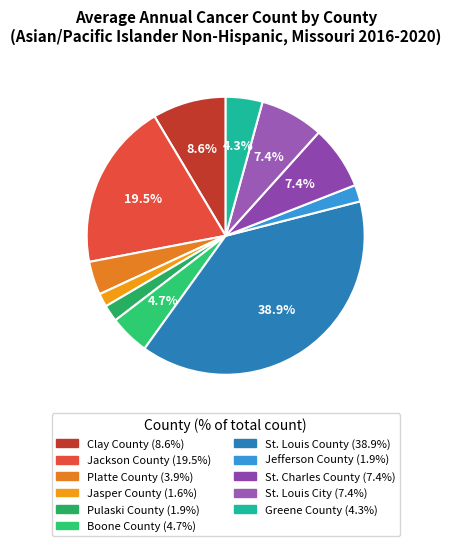

How many slices are in this pie chart?

11